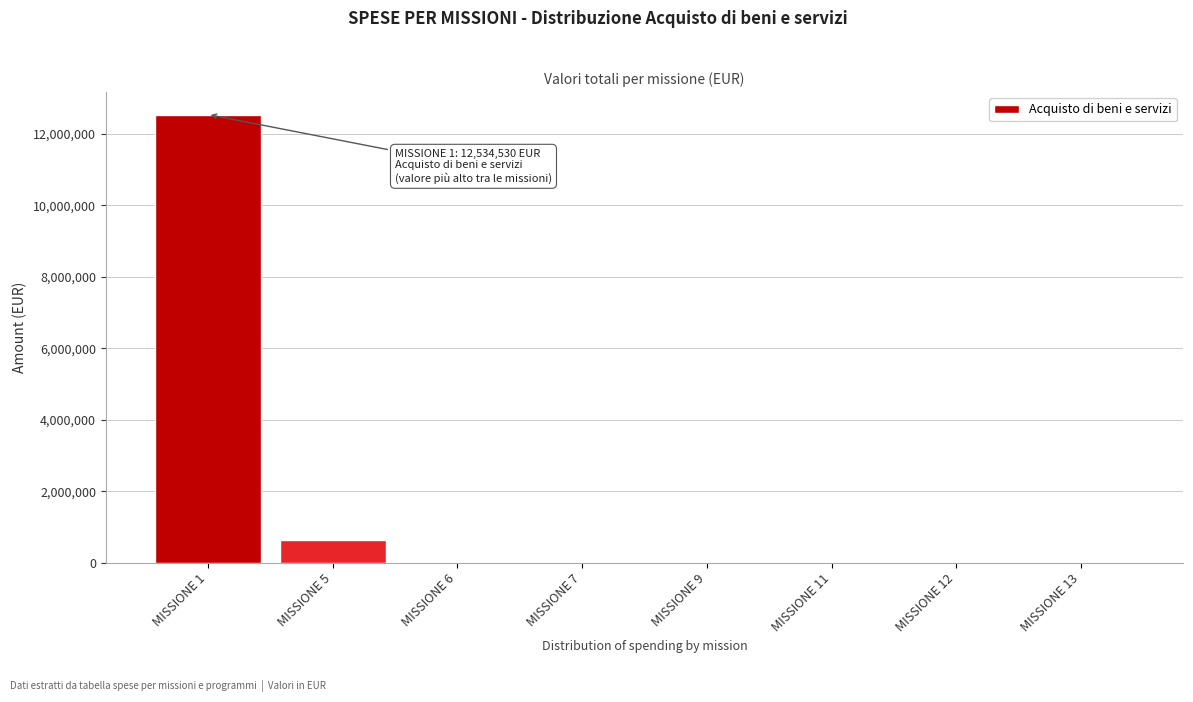

The value at MISSIONE 5 is 641036.7. True or false?

True